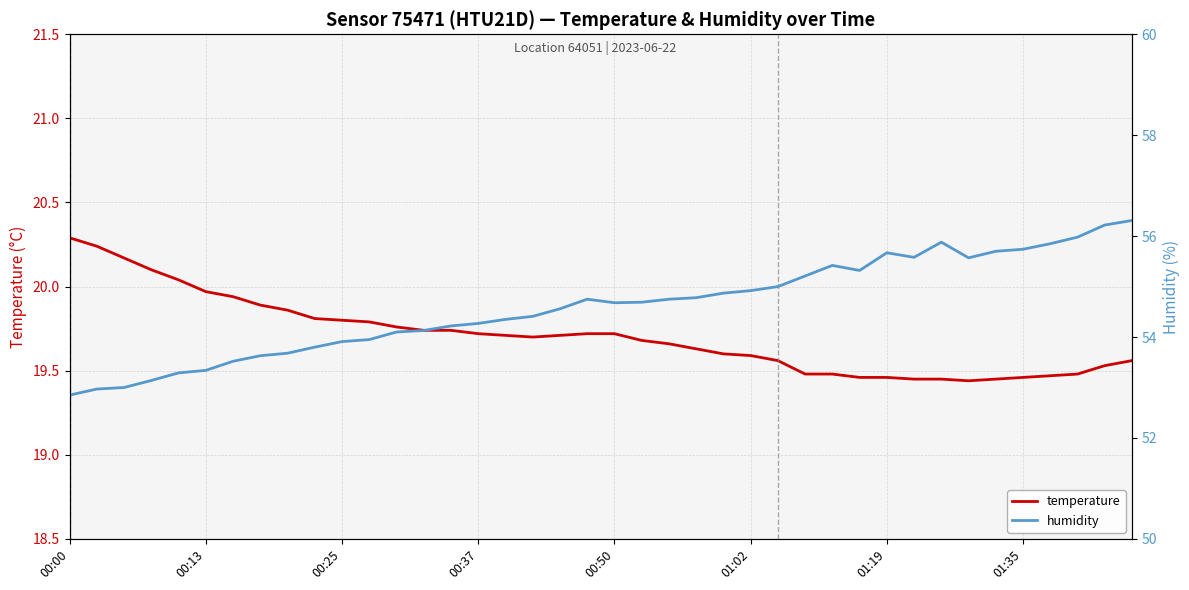

Which series has the widest spread of values?

humidity